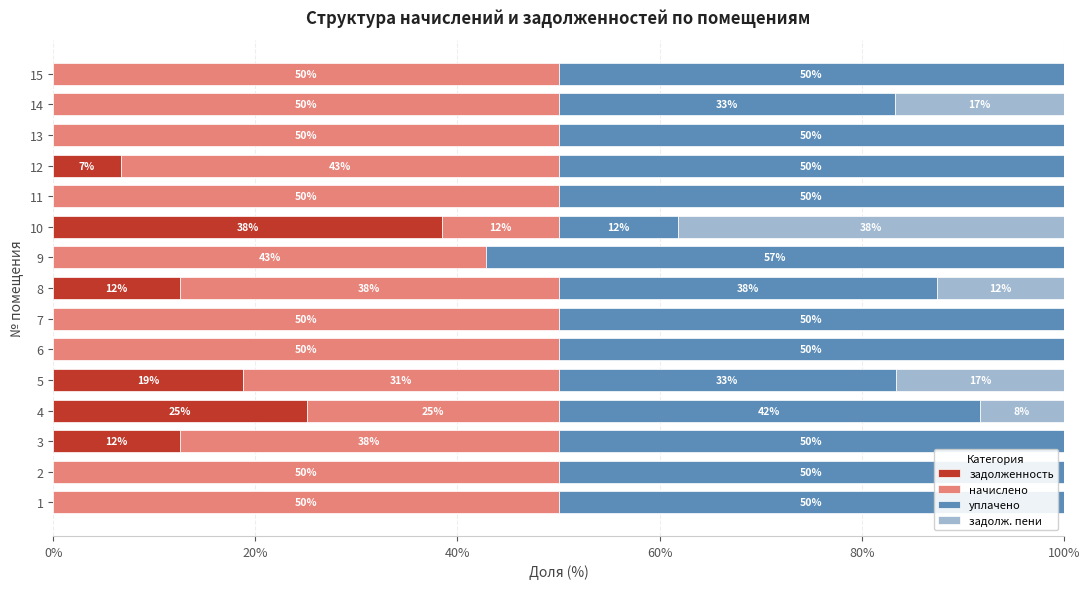

How many positive values does the задолженность series have?

6